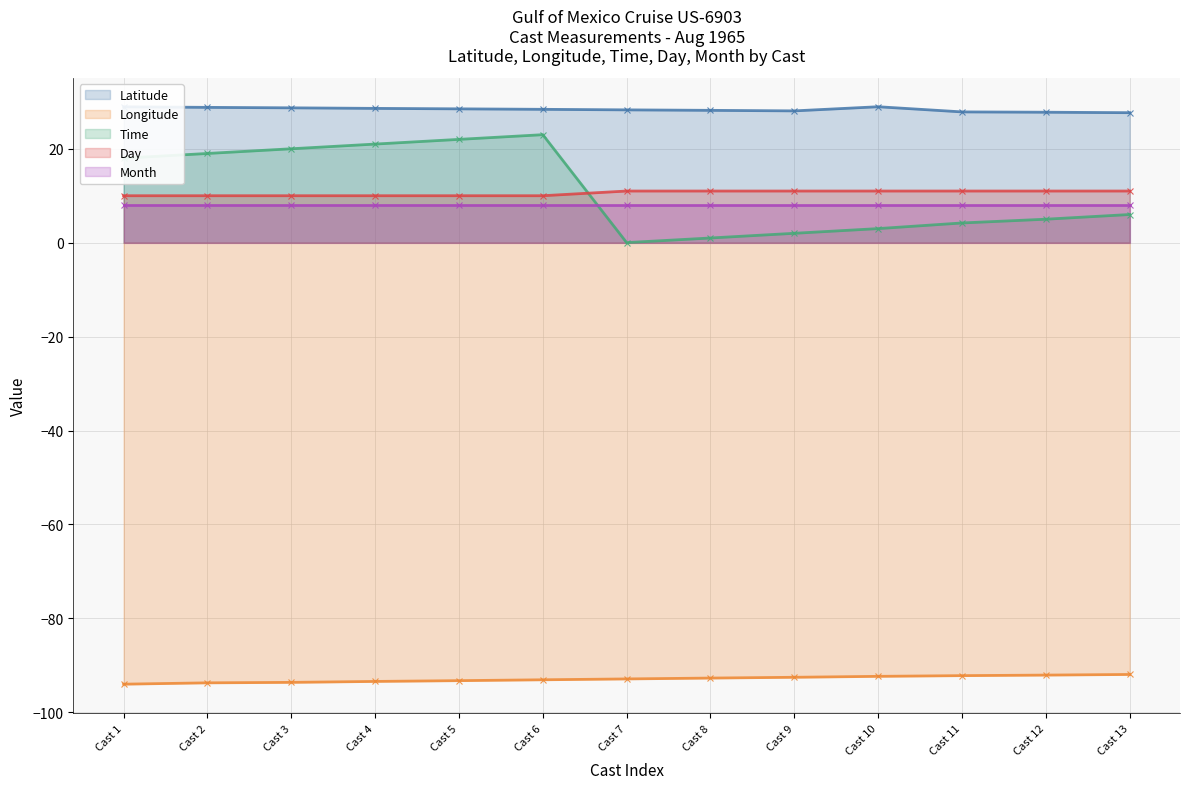

True or false: Day and Latitude cross at least once.

False